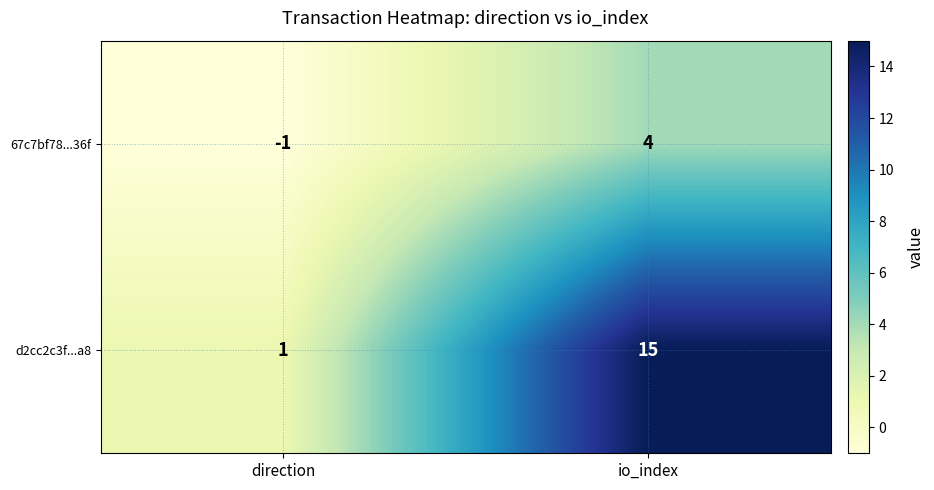

How many negative values does the 67c7bf78...36f series have?

1